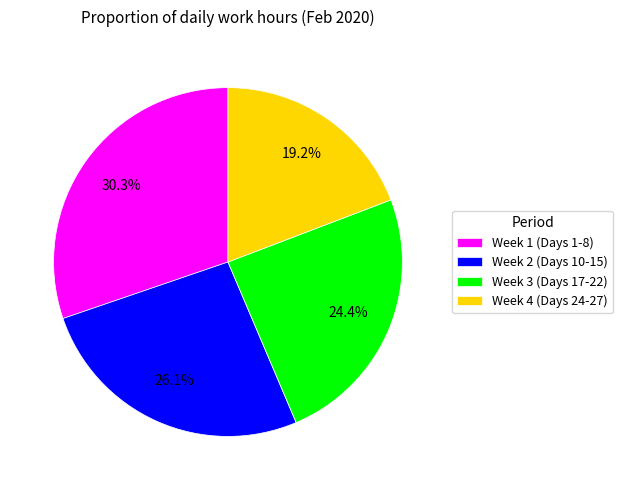

To the nearest percent, what is the average slice percentage?

25%